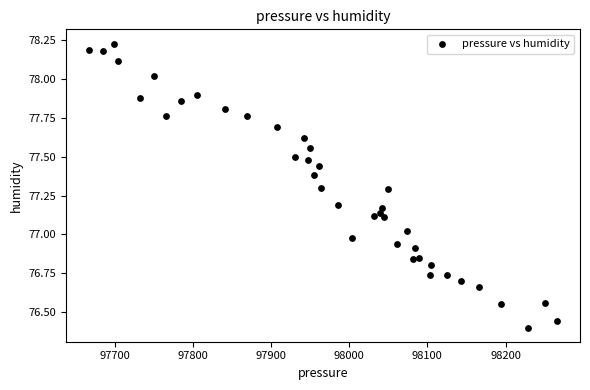

What is the range of Y values (max minus min)?

1.8